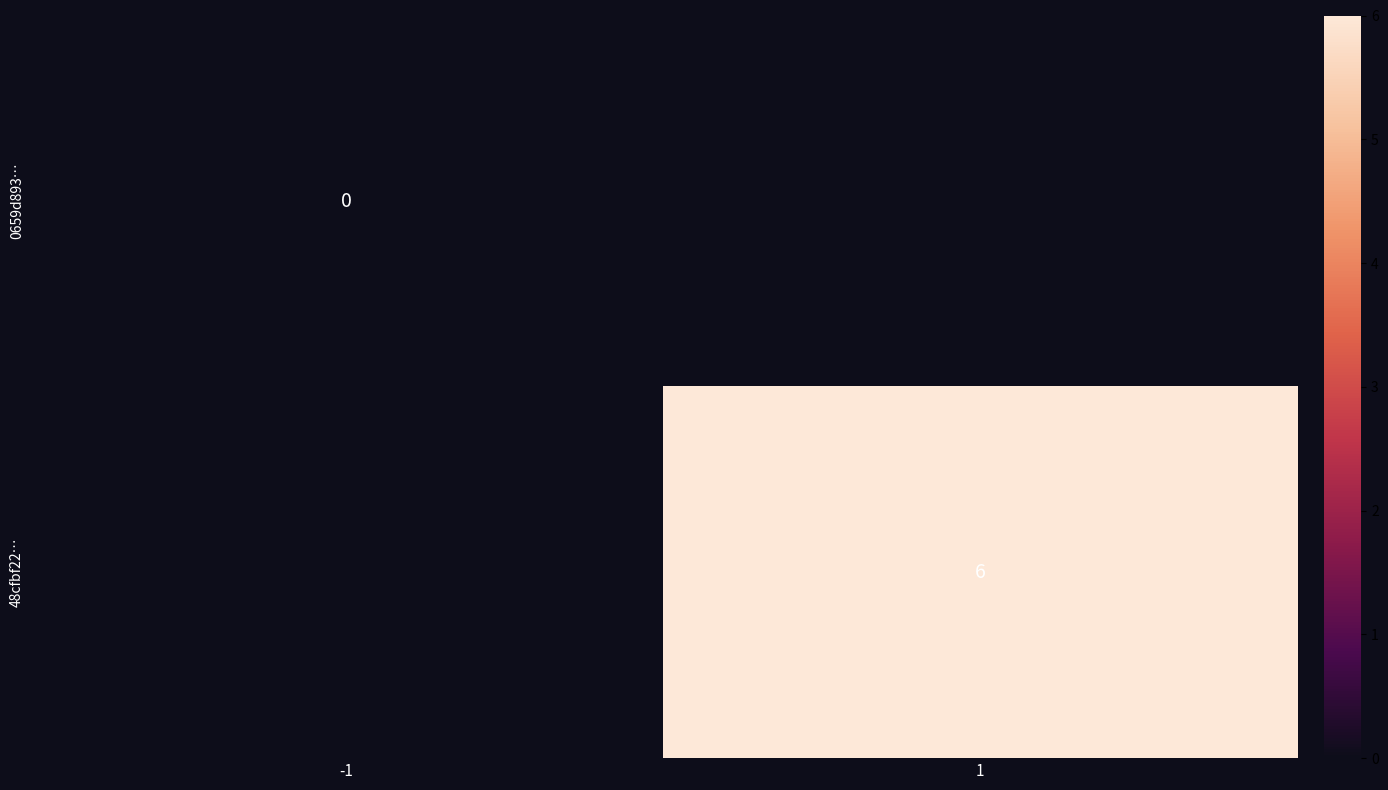

At which label does 48cfbf22… reach its minimum?

-1